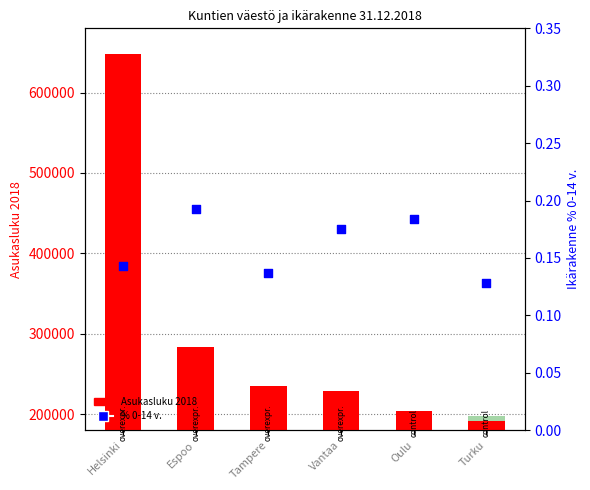

Which series has the widest spread of Y values?

Asukasluku 2018